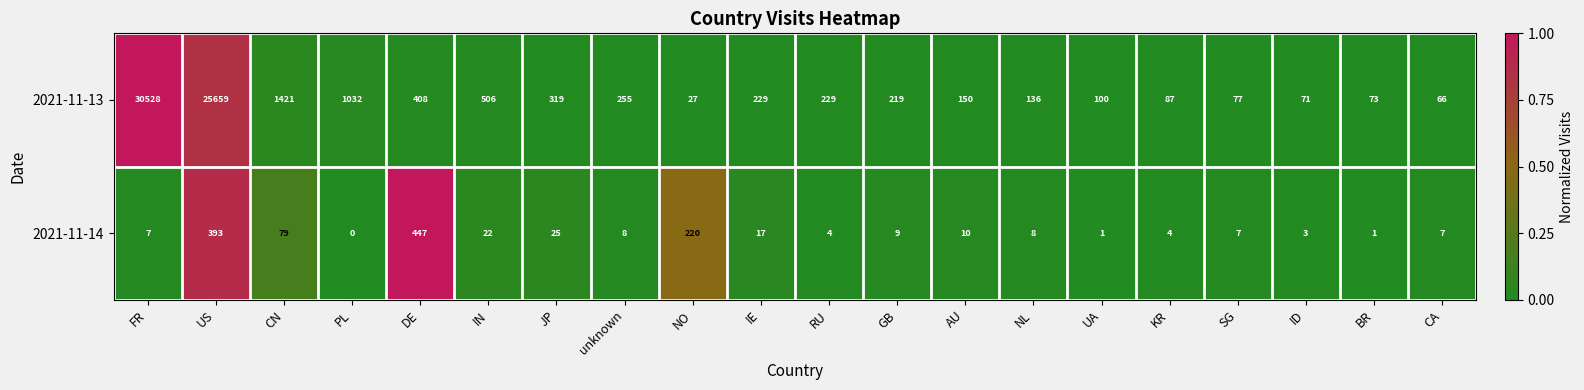

What is the total value across all series at US?

26052